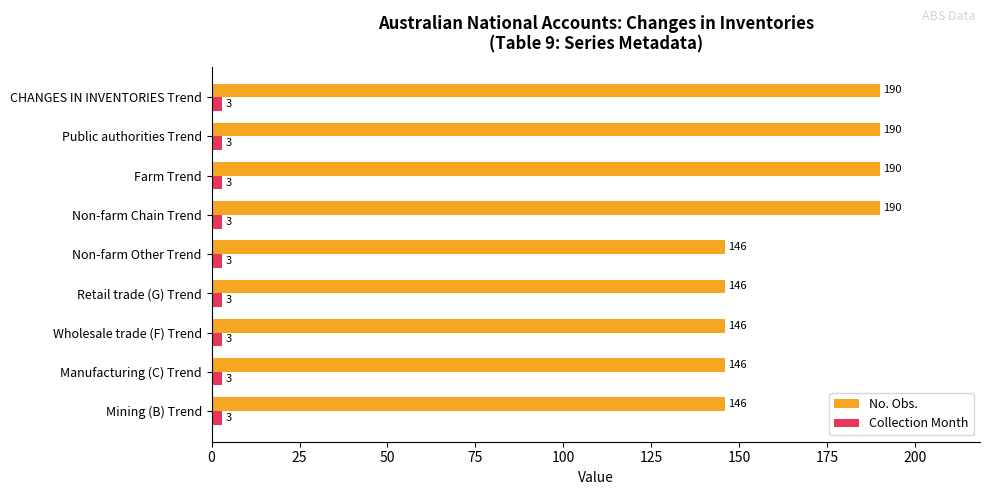

List the series in order of their overall mean, highest first.

No. Obs., Collection Month